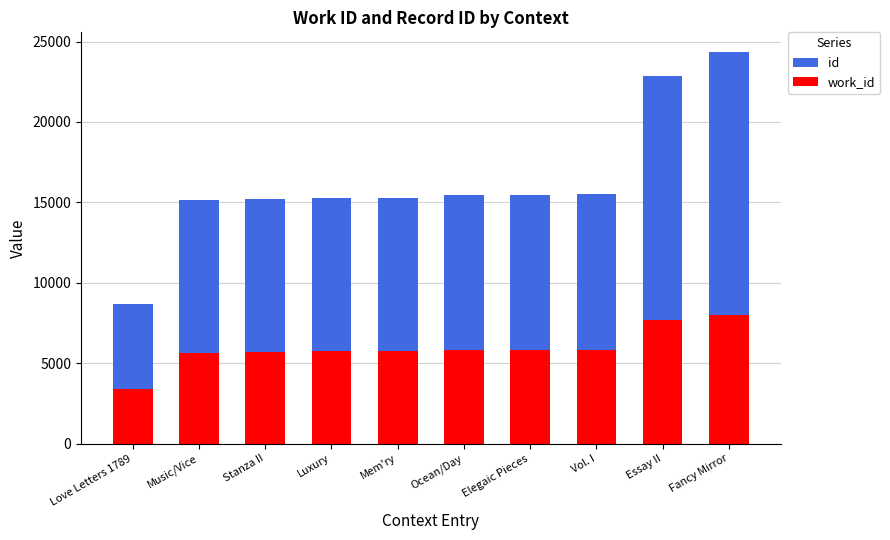

What is the spread (max minus min) of values at Vol. I?

9680